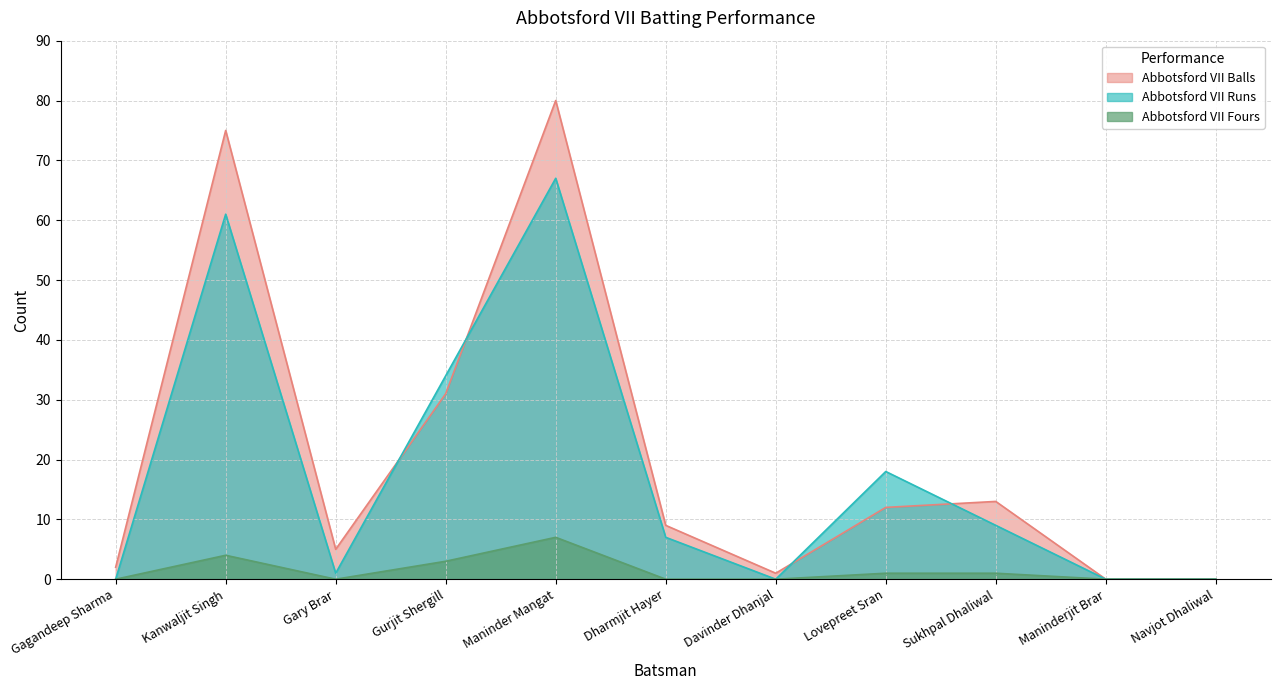

What is the total value across all series at Maninder Mangat?

154